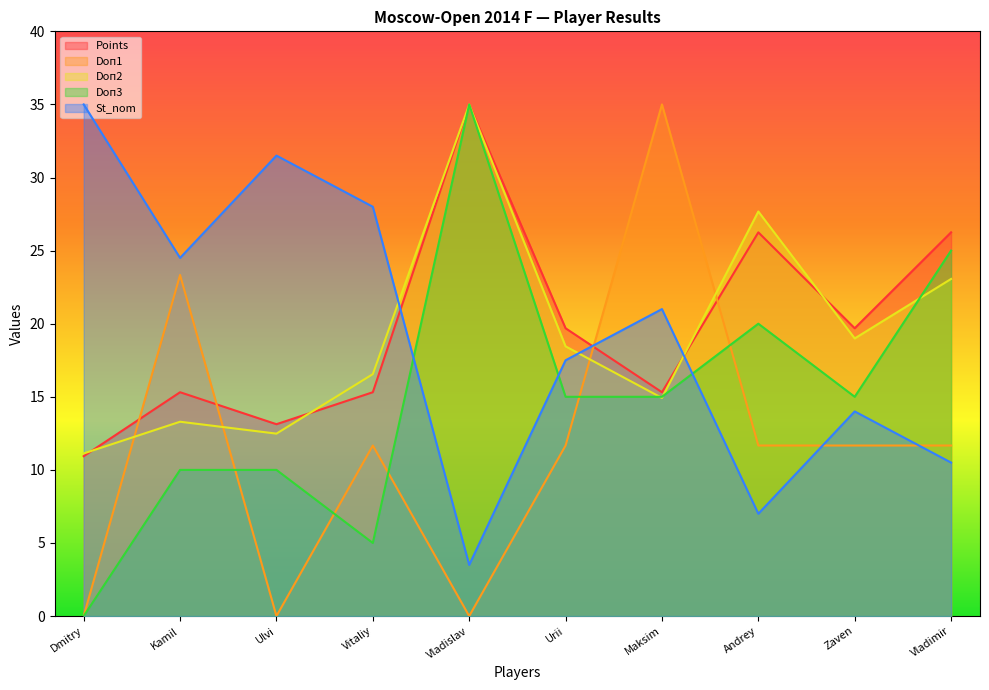

What is the spread (max minus min) of values at Dmitry?

35.0